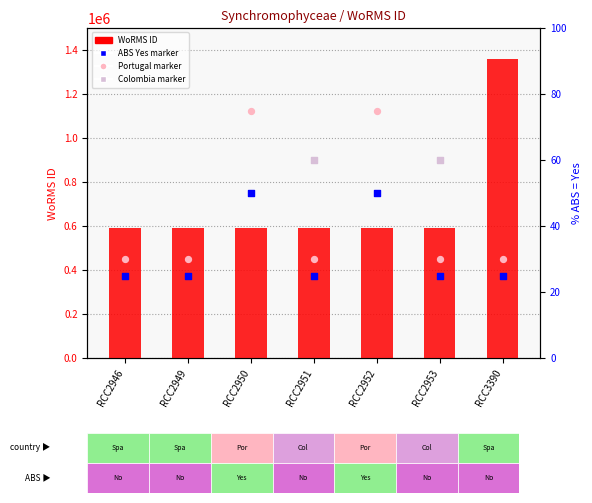

Is the value of ABS status = Yes (50=Yes, 25=No) at RCC2949 greater than the value of Colombia samples at RCC2951?

No